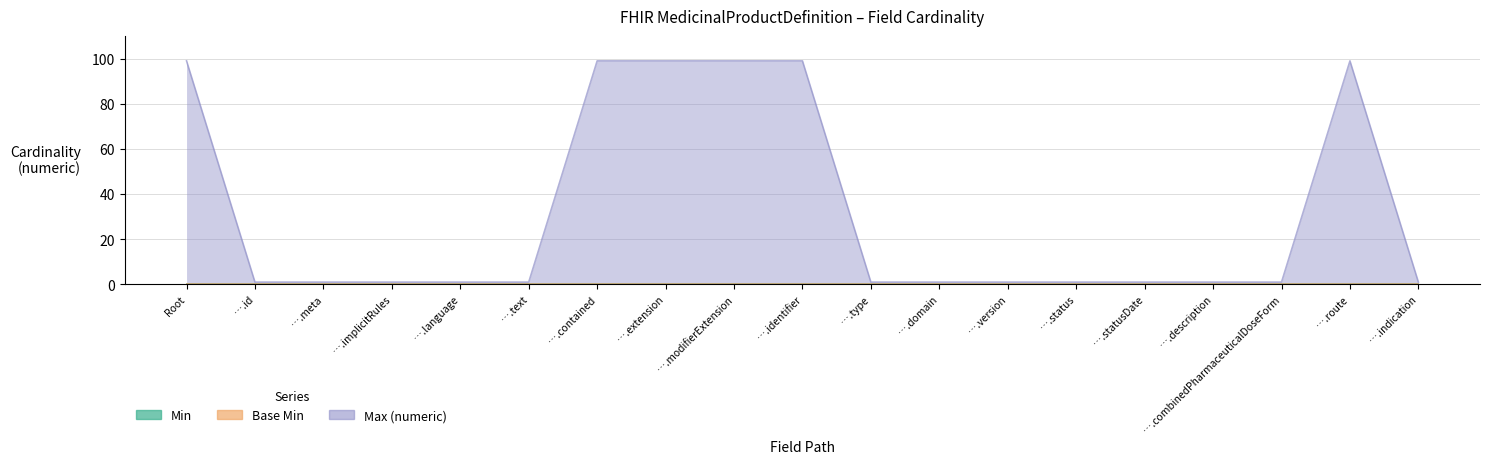

True or false: Max (numeric) and Base Min intersect in this chart.

False